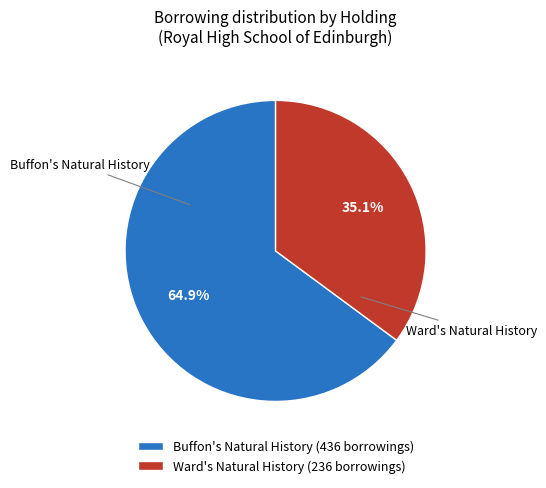

Between Ward's Natural History (236 borrowings) and Buffon's Natural History (436 borrowings), which is larger?

Buffon's Natural History (436 borrowings)